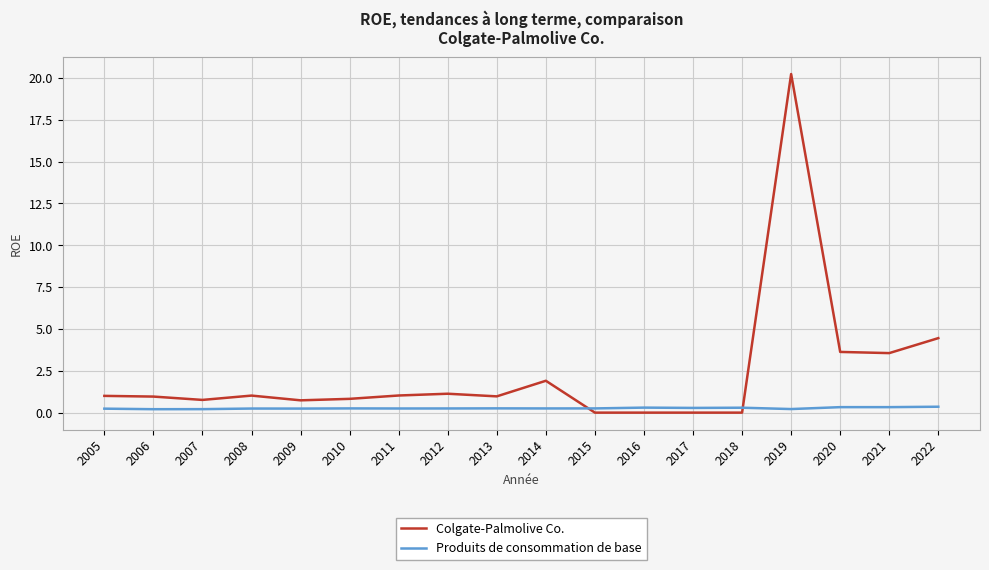

Is the value of Colgate-Palmolive Co. at 2015 greater than the value of Produits de consommation de base at 2021?

No